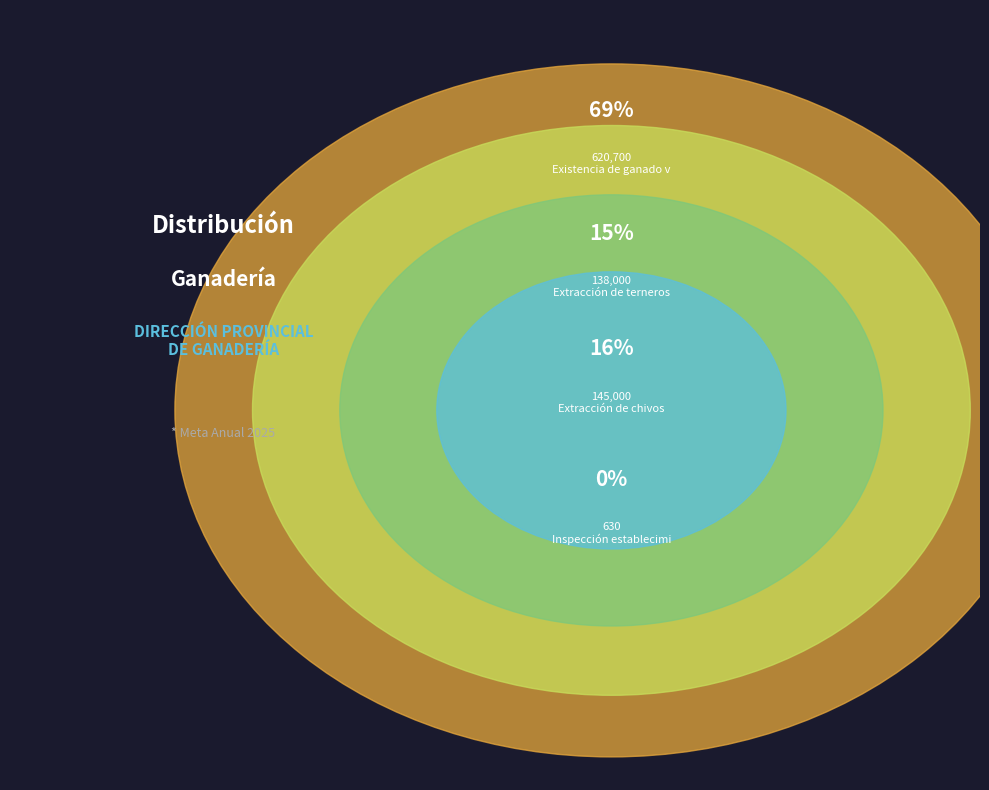

What is the ratio of the value at Extracción de chivos to the value at Extracción de terneros?

1.1